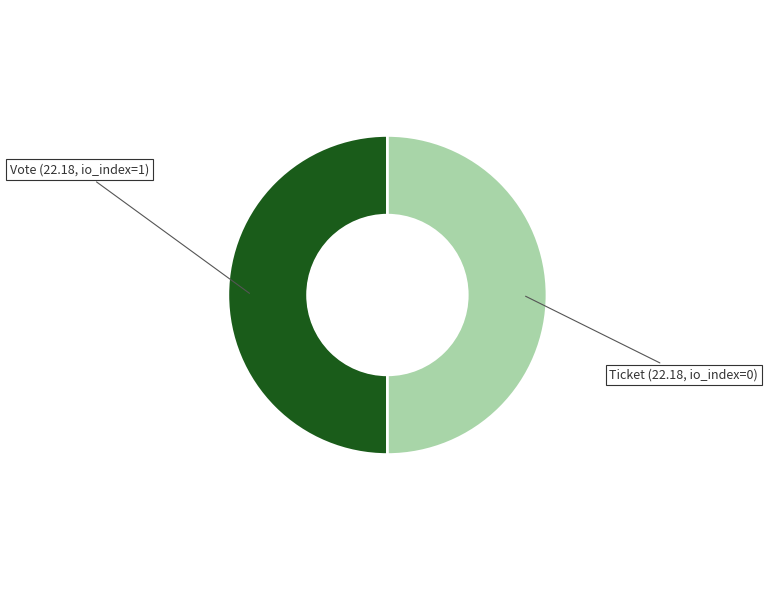

Count the number of slices in the pie.

2